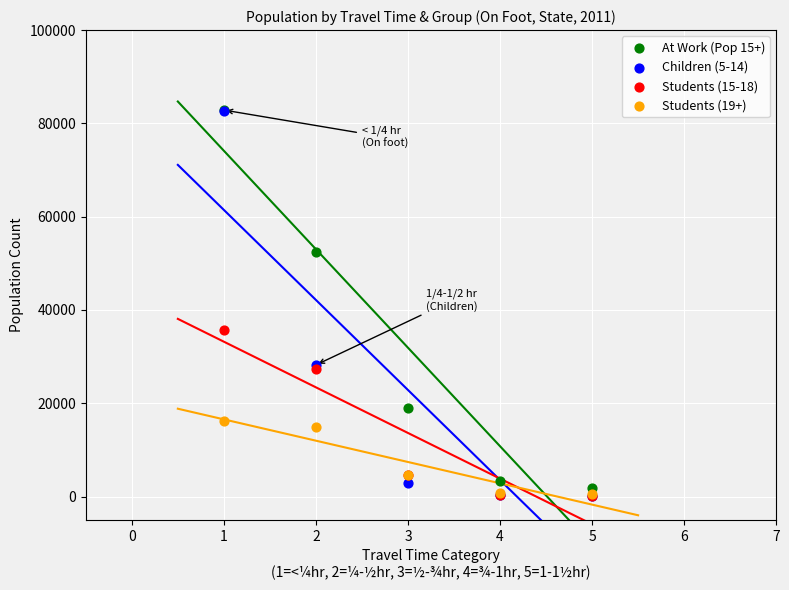

Across all series, what Y value is closest to 41516?

35645